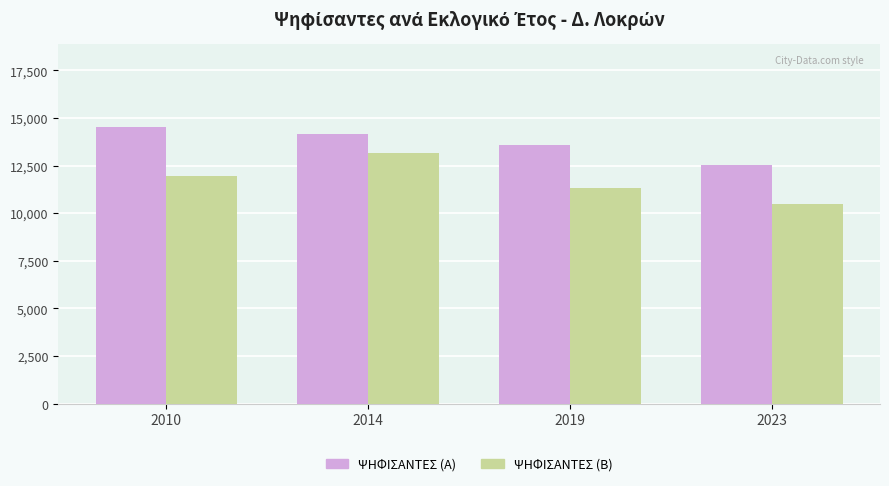

The ΨΗΦΙΣΑΝΤΕΣ (Β) series shows 5207 at 2023. True or false?

False